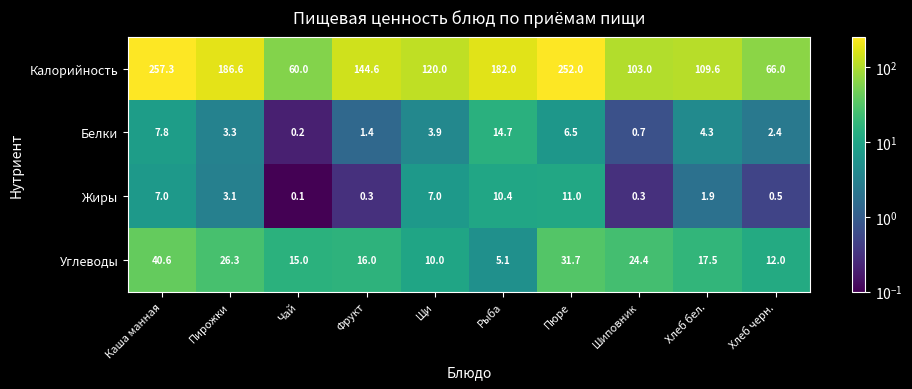

Which label corresponds to the smallest value in the chart?

Чай